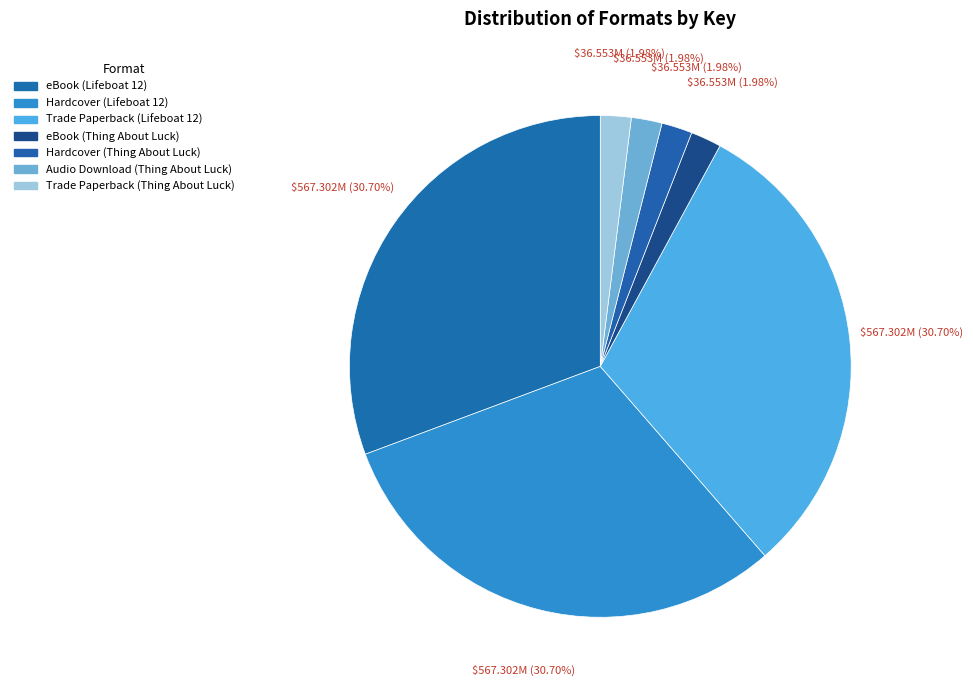

Is it true that Hardcover (Lifeboat 12) is 24% of the pie?

False